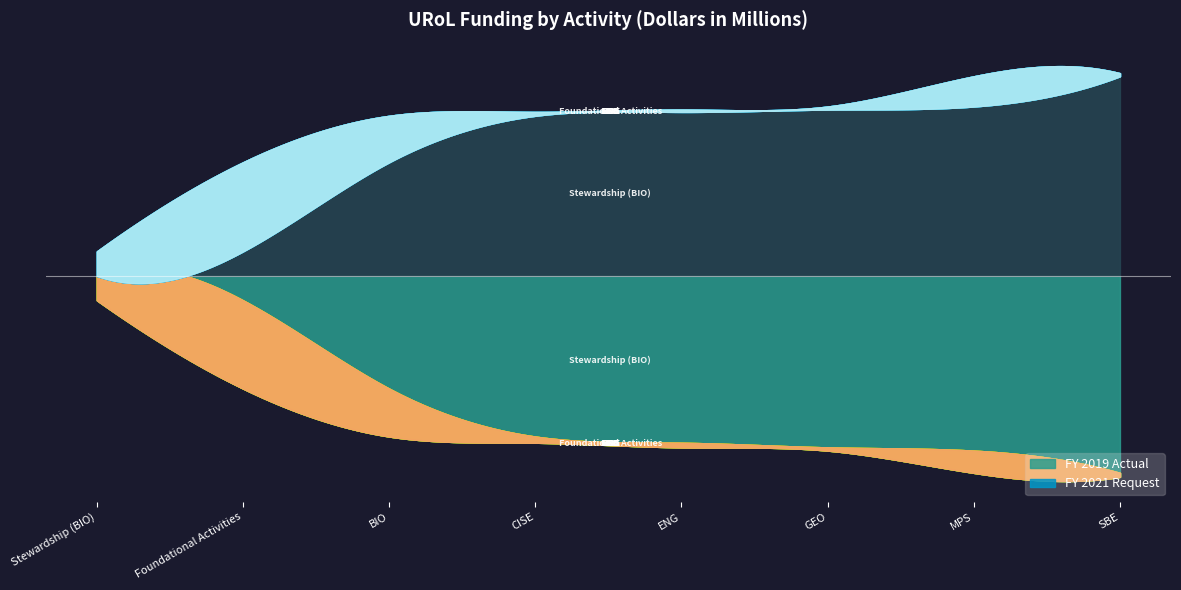

Does the chart display data point markers on the line(s)?

No